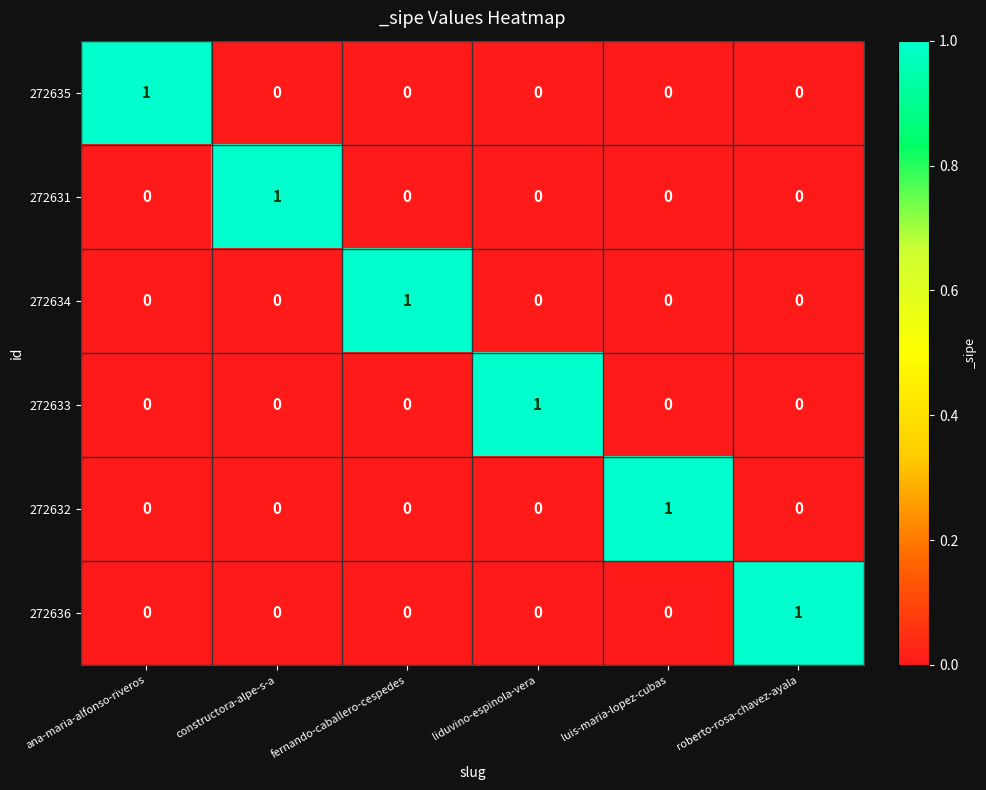

What is the total value across all series at luis-maria-lopez-cubas?

1